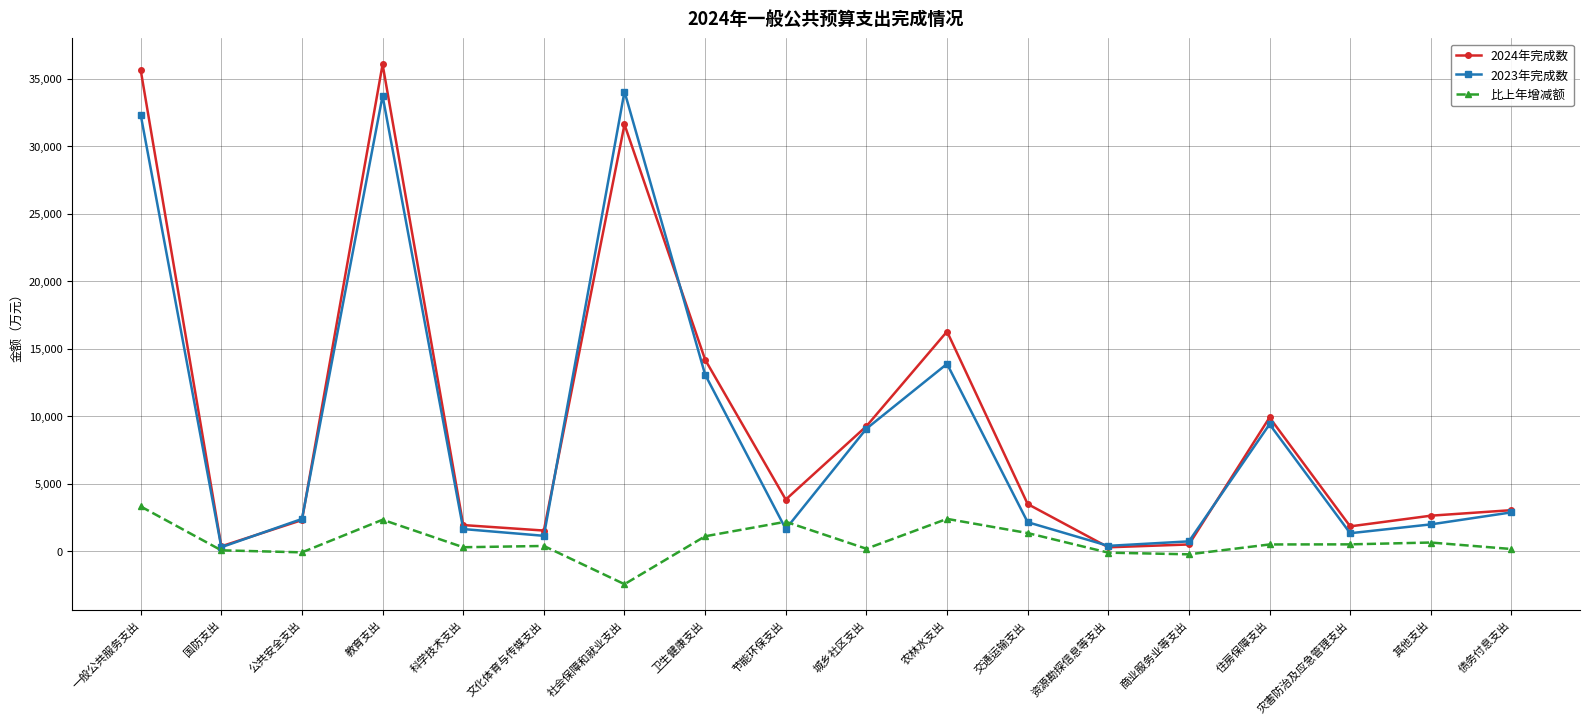

What is the label of the 5th point from the right?

商业服务业等支出